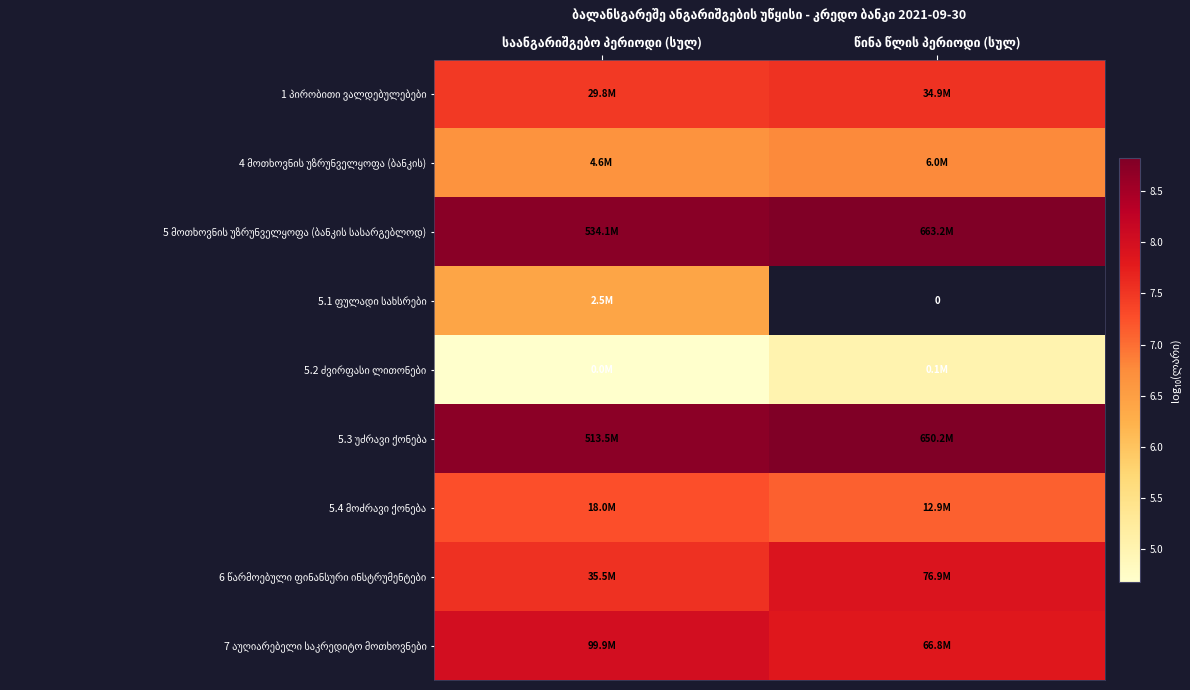

What is the average value of the 4 მოთხოვნის უზრუნველყოფა (ბანკის) series?

6.7